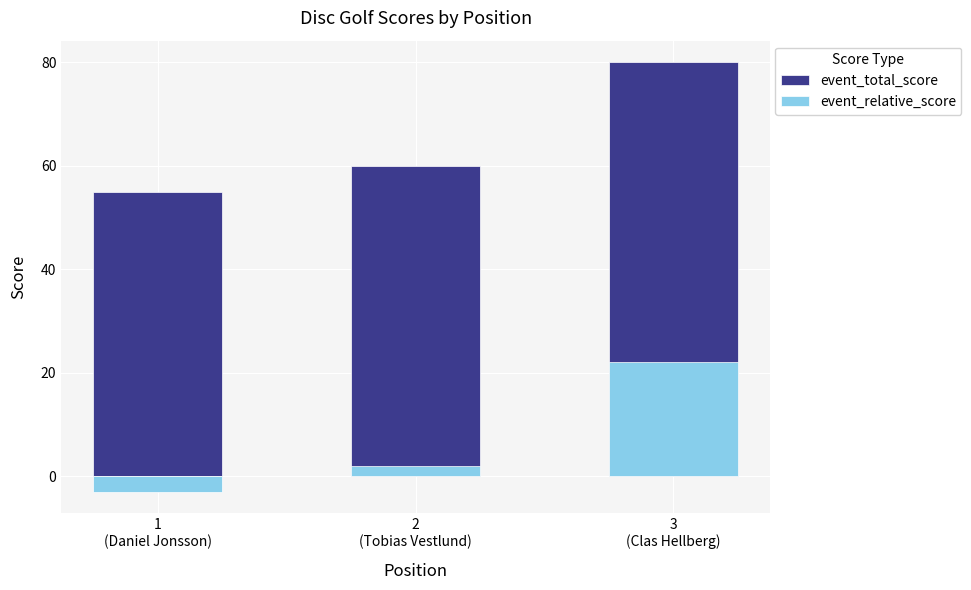

Rank the categories by event_total_score value from lowest to highest.

1
(Daniel Jonsson), 2
(Tobias Vestlund), 3
(Clas Hellberg)